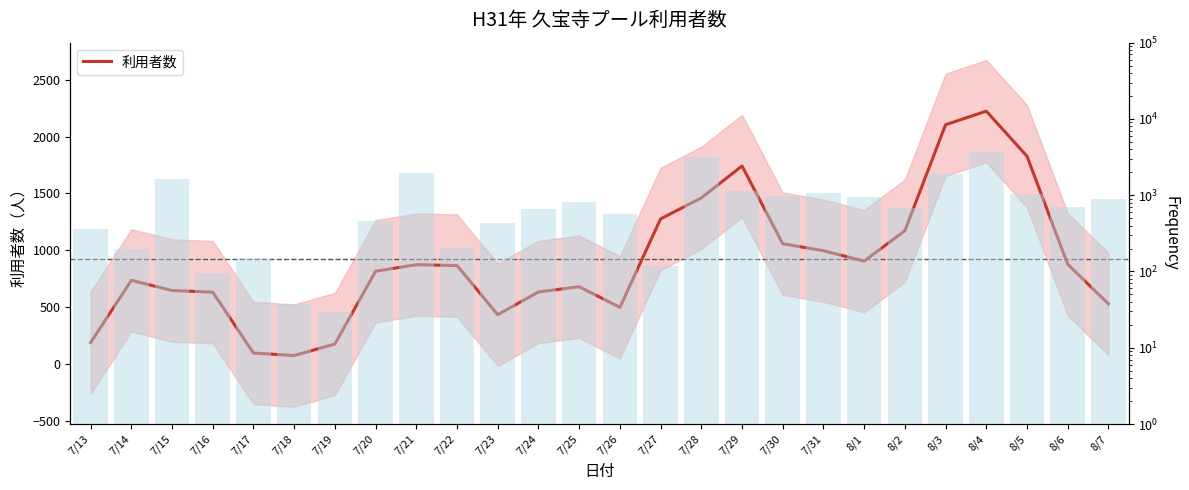

Reading left to right, extract all data points from this chart.

7/13=186.3	7/14=734.7	7/15=645.0	7/16=630.3	7/17=94.3	7/18=72.3	7/19=174.0	7/20=814.7	7/21=872.3	7/22=864.3	7/23=432.0	7/24=632.3	7/25=678.3	7/26=497.0	7/27=1275.7	7/28=1460.3	7/29=1741.7	7/30=1057.0	7/31=995.3	8/1=904.0	8/2=1171.3	8/3=2105.0	8/4=2224.3	8/5=1827.7	8/6=876.0	8/7=527.3